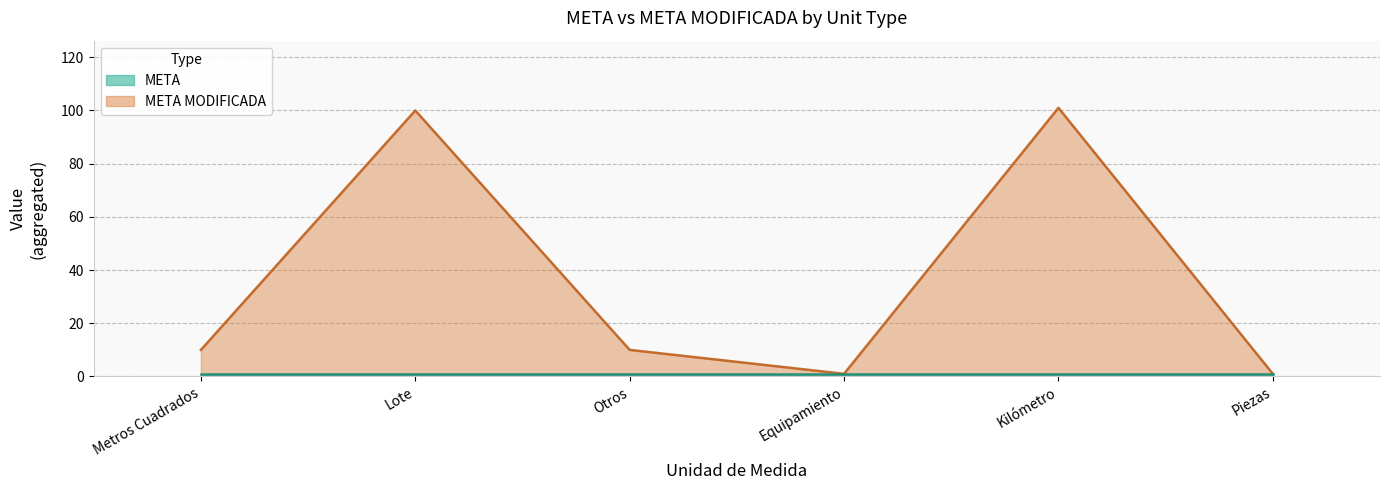

What is the greatest value displayed?

101